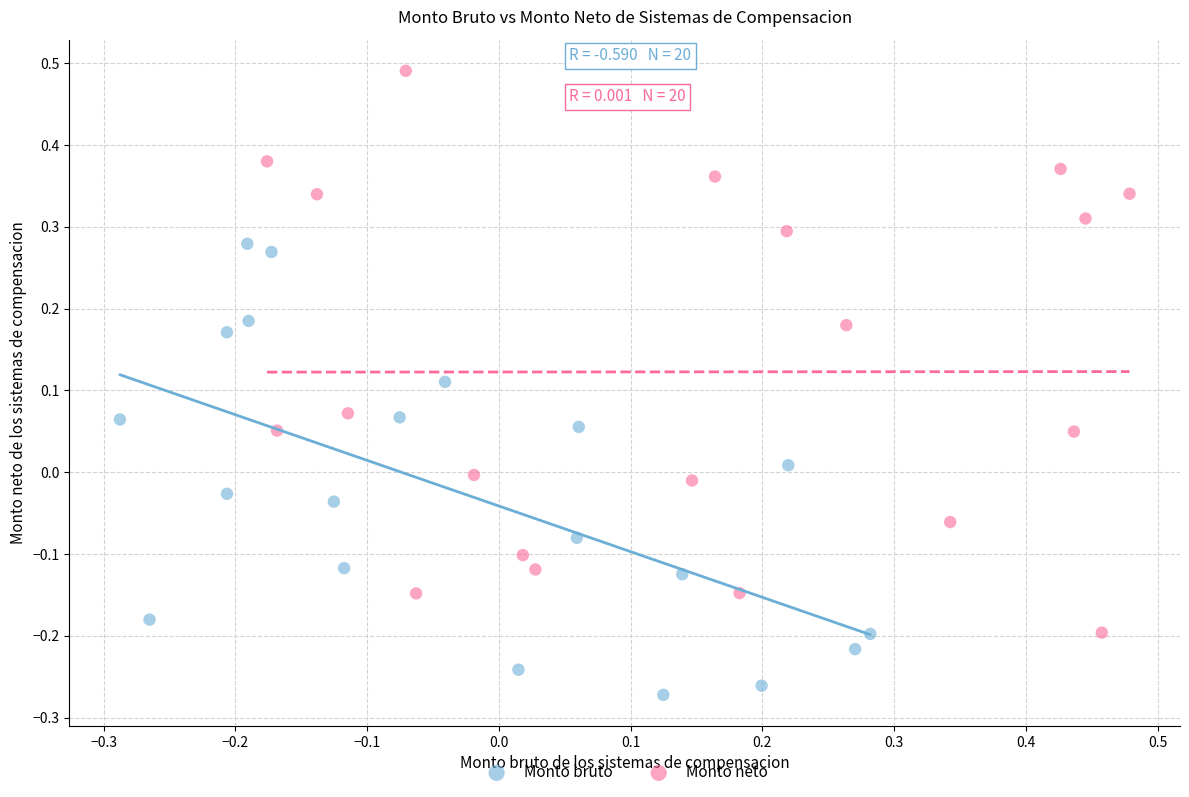

Which series has the largest Y range (max minus min)?

Monto neto